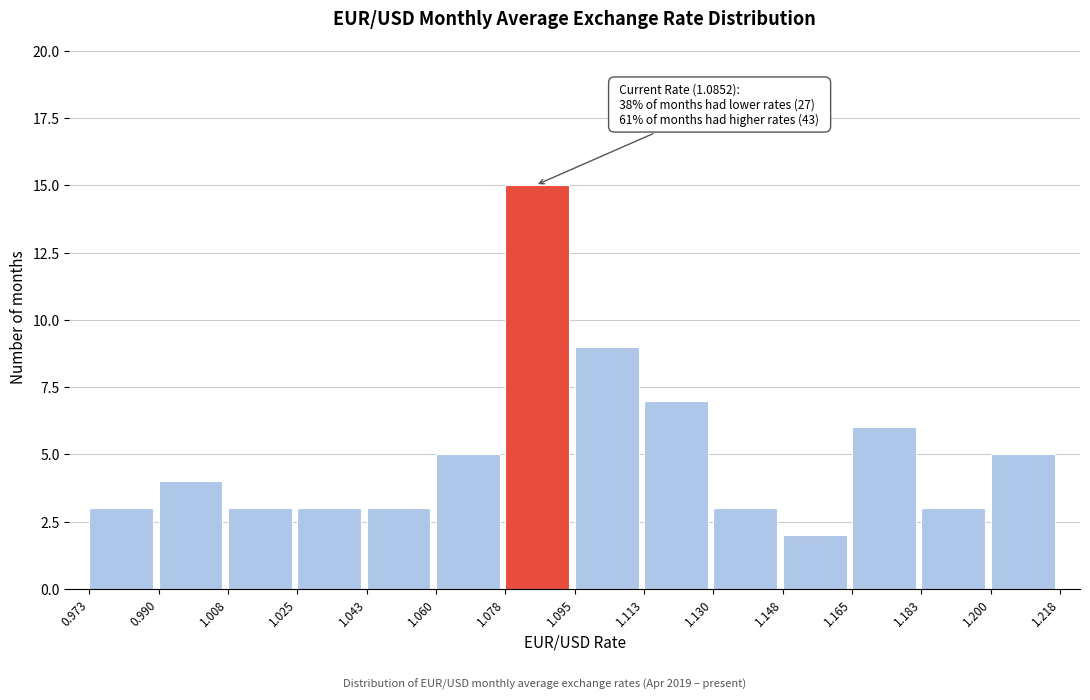

Which range on the x-axis has the tallest bar?

1.078 to 1.095